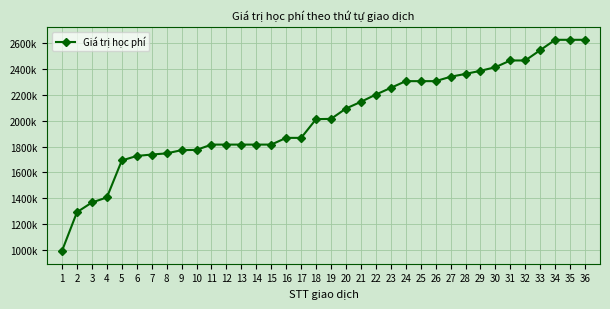

Does the chart have visible grid lines?

Yes